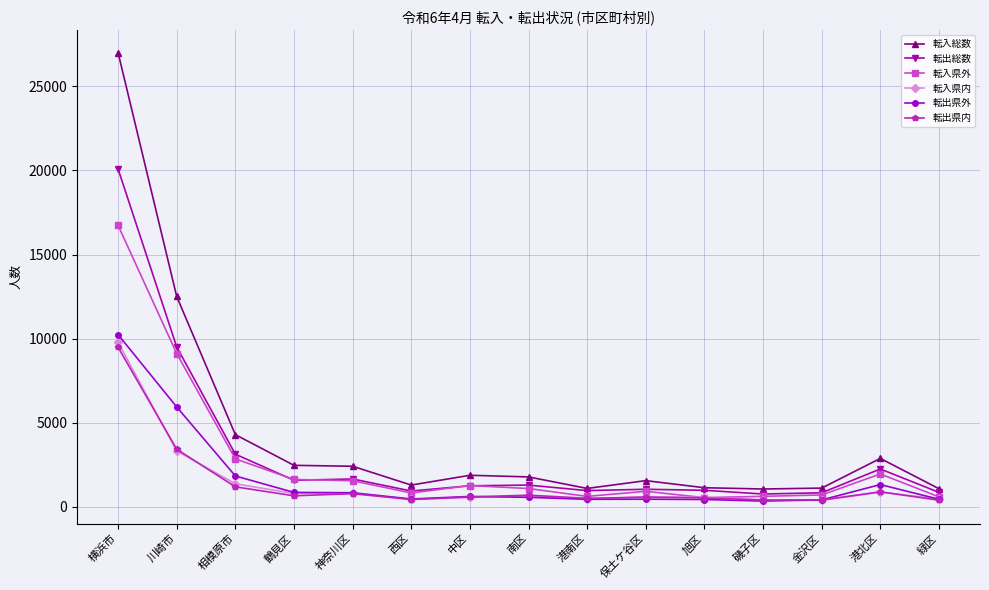

True or false: 転出総数 and 転出県外 intersect in this chart.

False